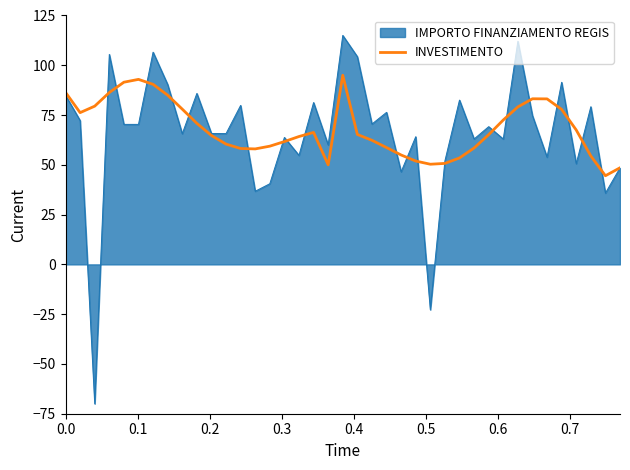

Which series has the widest spread of values?

IMPORTO FINANZIAMENTO REGIS